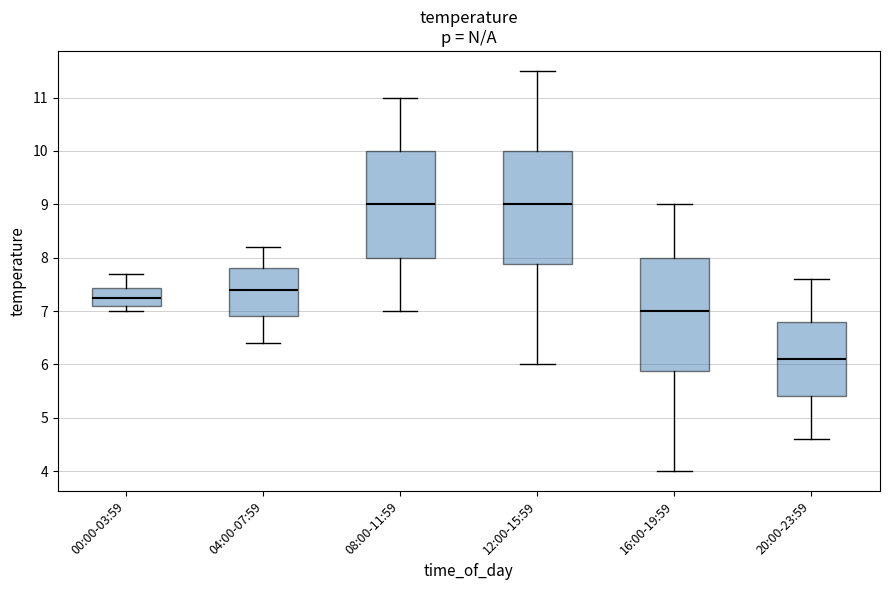

Where does the upper whisker of the box for 00:00-03:59 end on the y-axis? The values are not printed on the chart, so give them approximately, as read against the axis.

7.7